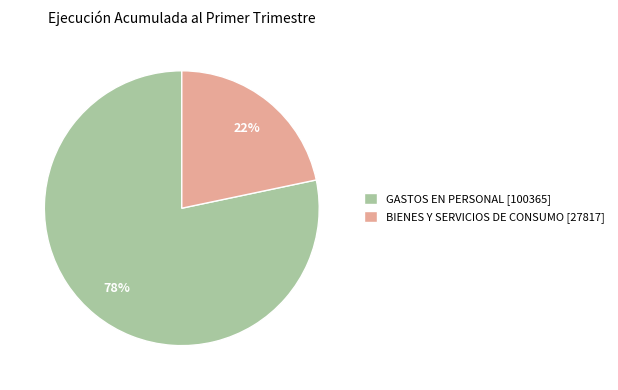

Which has a higher value, BIENES Y SERVICIOS DE CONSUMO or GASTOS EN PERSONAL?

GASTOS EN PERSONAL